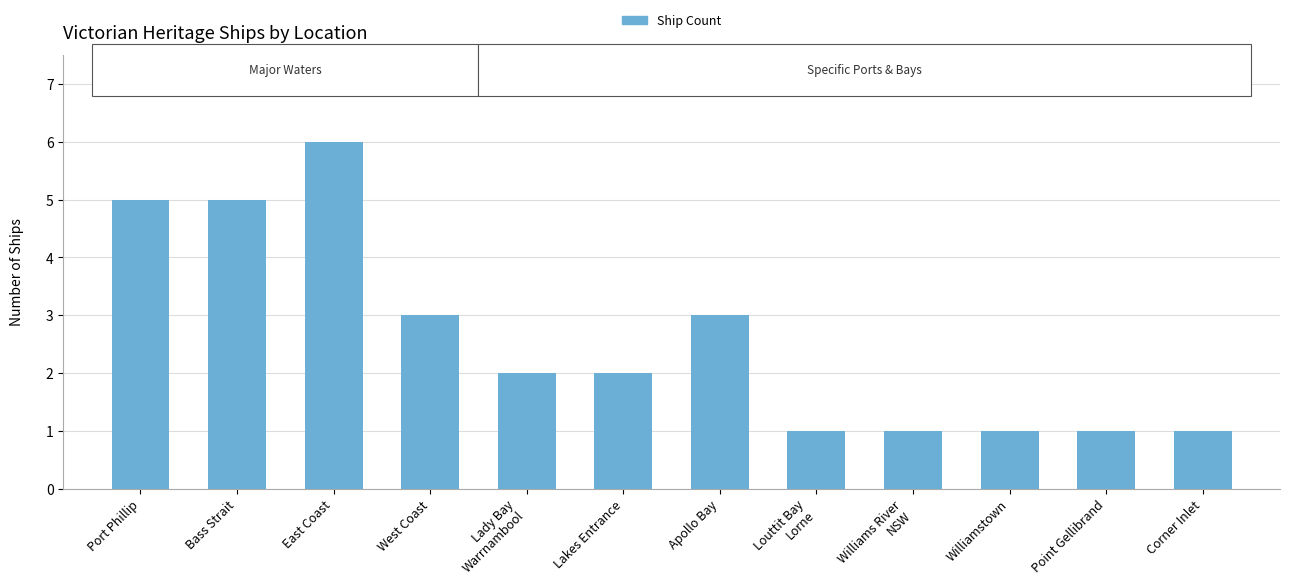

True or false: the data shows 5 at Port Phillip.

True